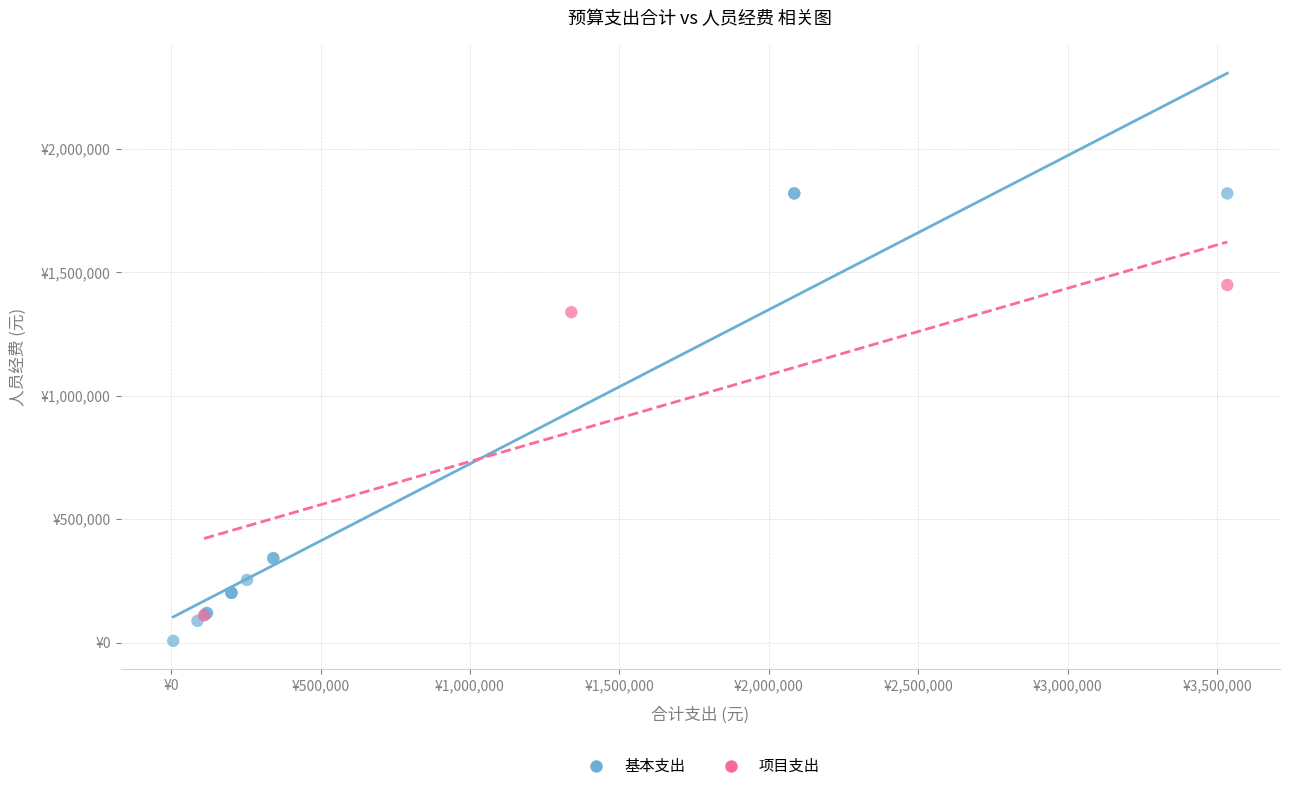

Which series reaches the minimum Y coordinate?

基本支出